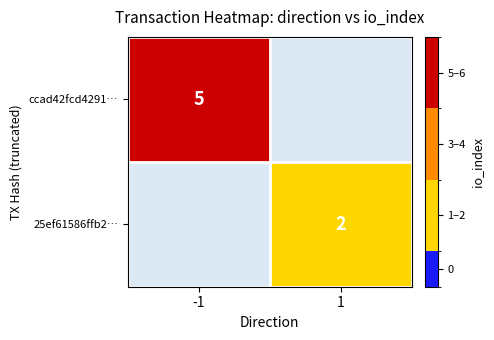

The value of 25ef61586ffb2… at 1 is 2. True or false?

True